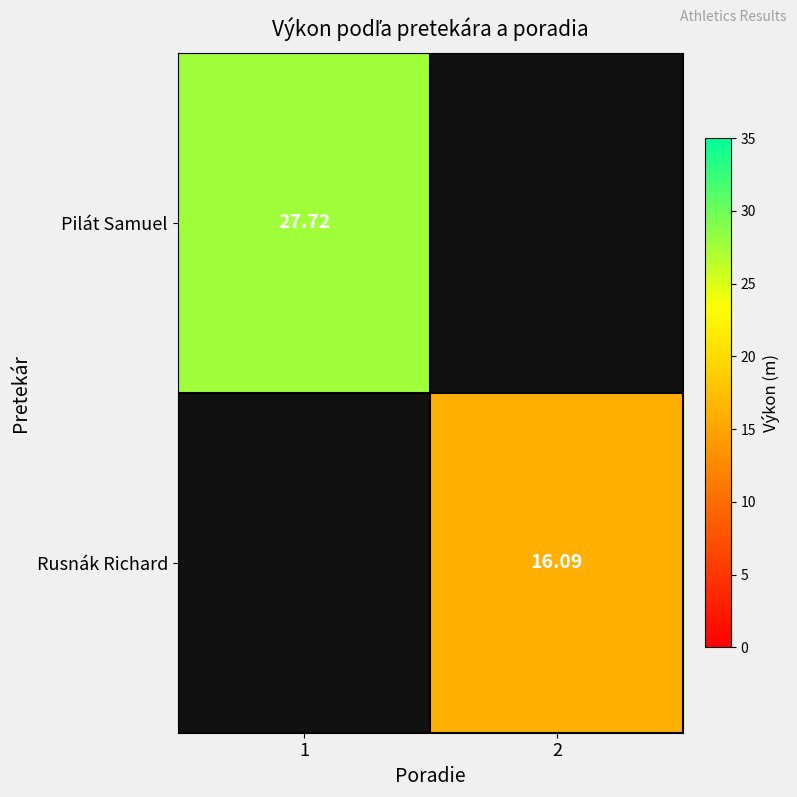

What is the smallest value displayed?

16.1